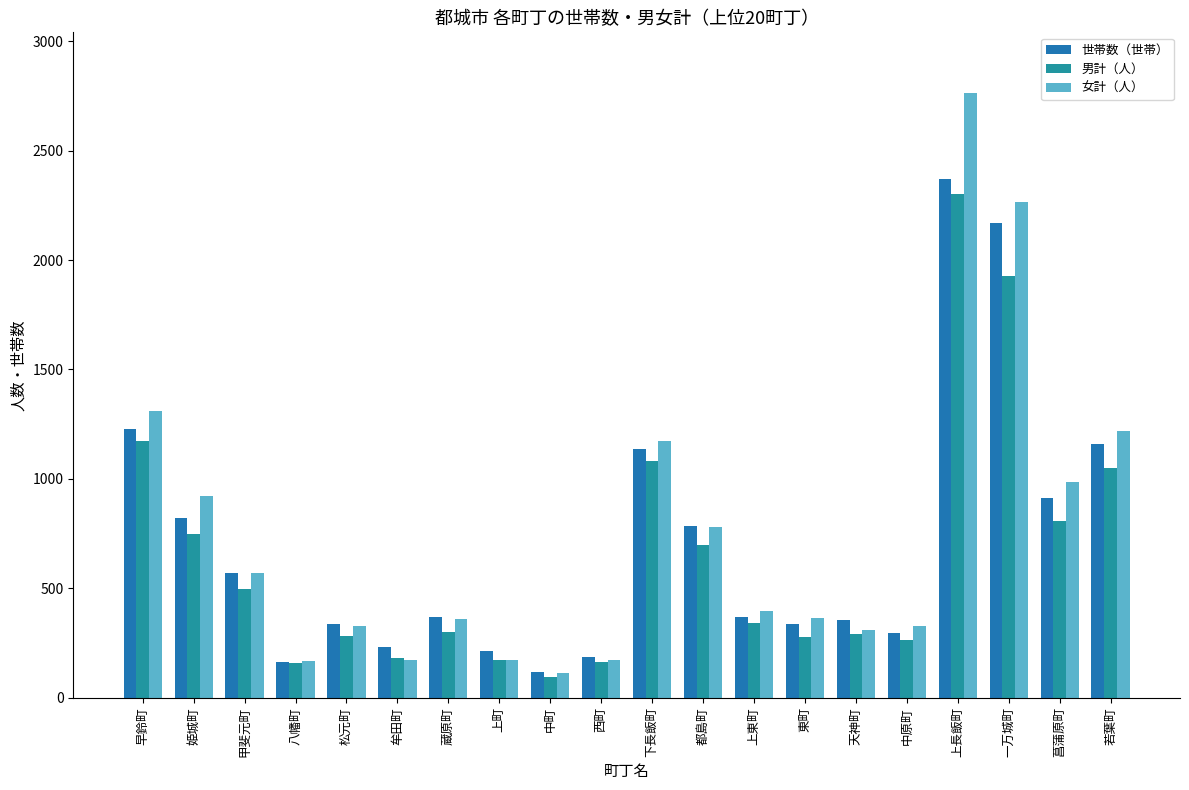

What is the difference between the 女計（人） values at 都島町 and 甲斐元町?

208